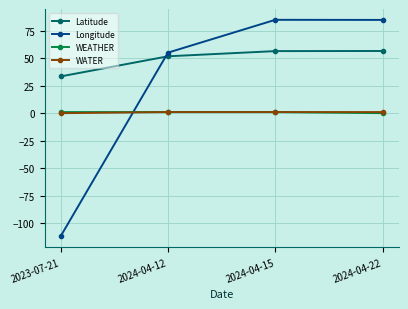

Count the WATER values in the range 1 to 2.

3